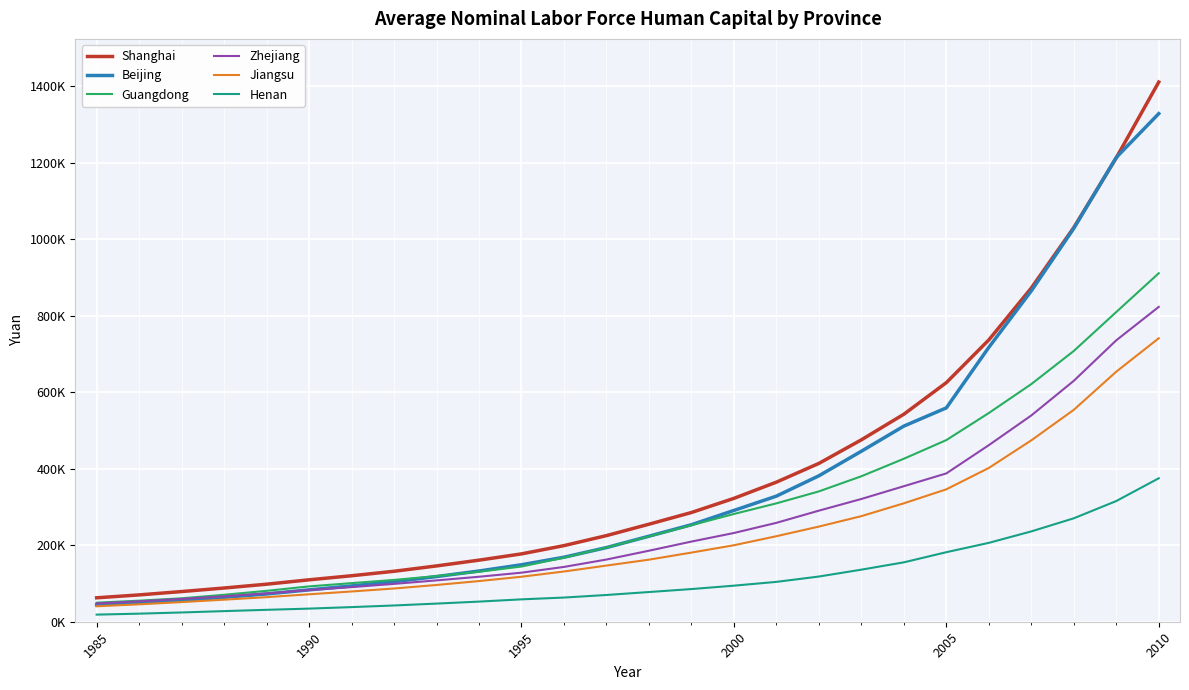

What is the smallest value displayed?

18599.0